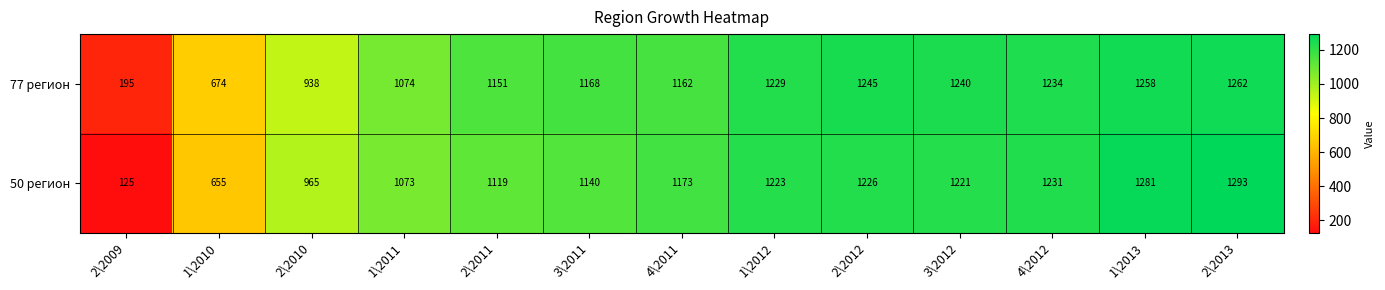

Rank the series by their maximum value, from lowest to highest.

77 регион, 50 регион